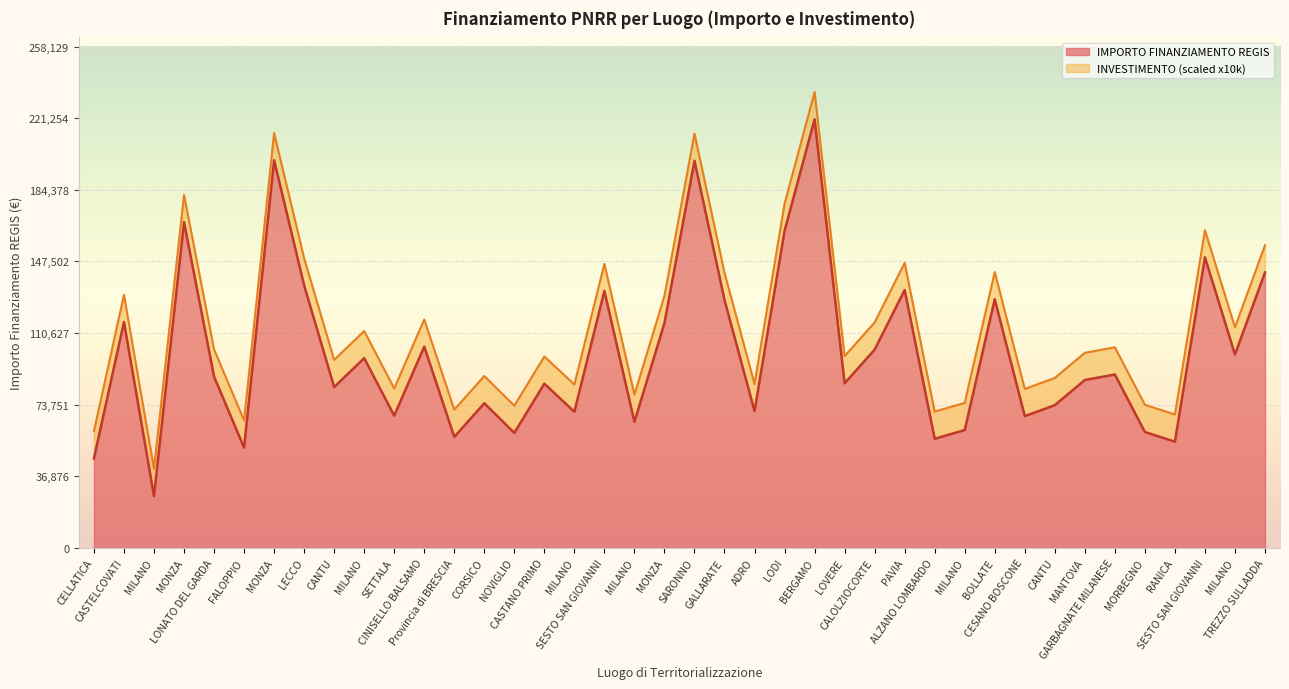

What is the label of the 28th point from the right?

Provincia di BRESCIA